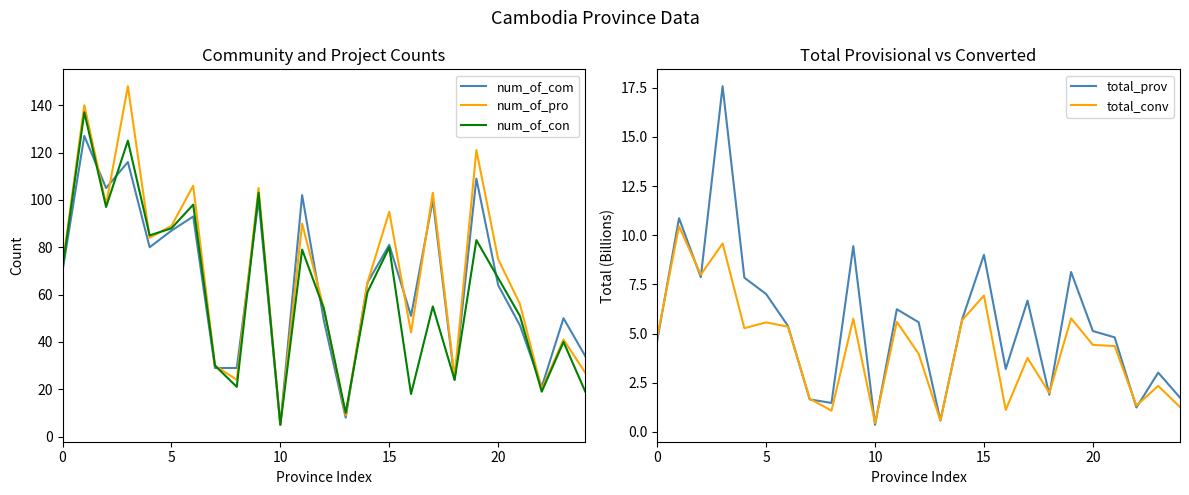

Which category has the lowest value in the num_of_pro series?

10